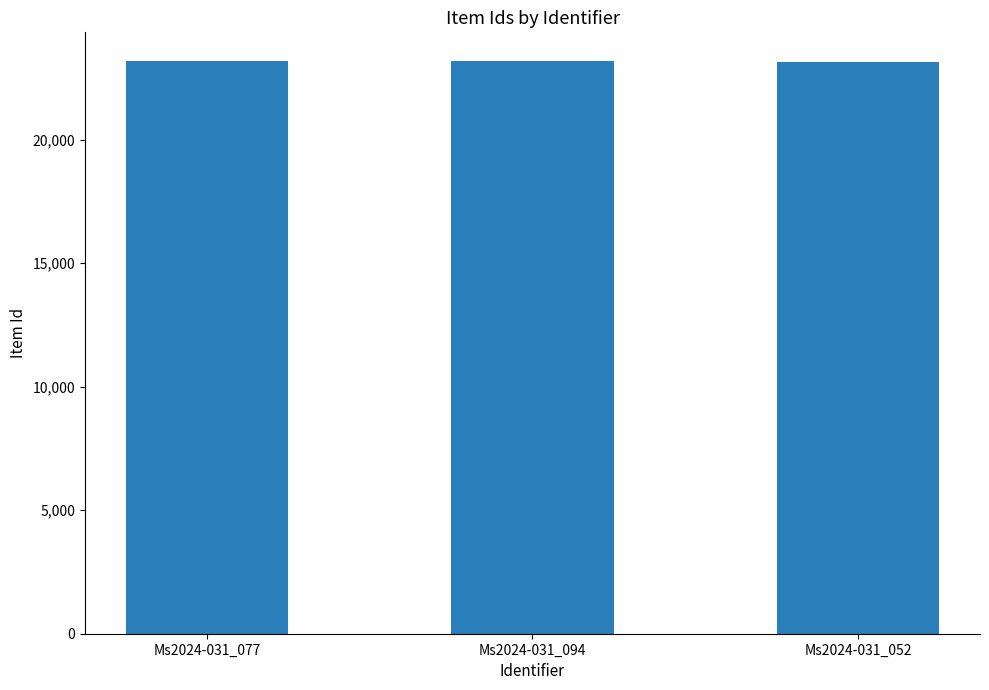

The chart shows a value of 23184 at Ms2024-031_094. True or false?

True